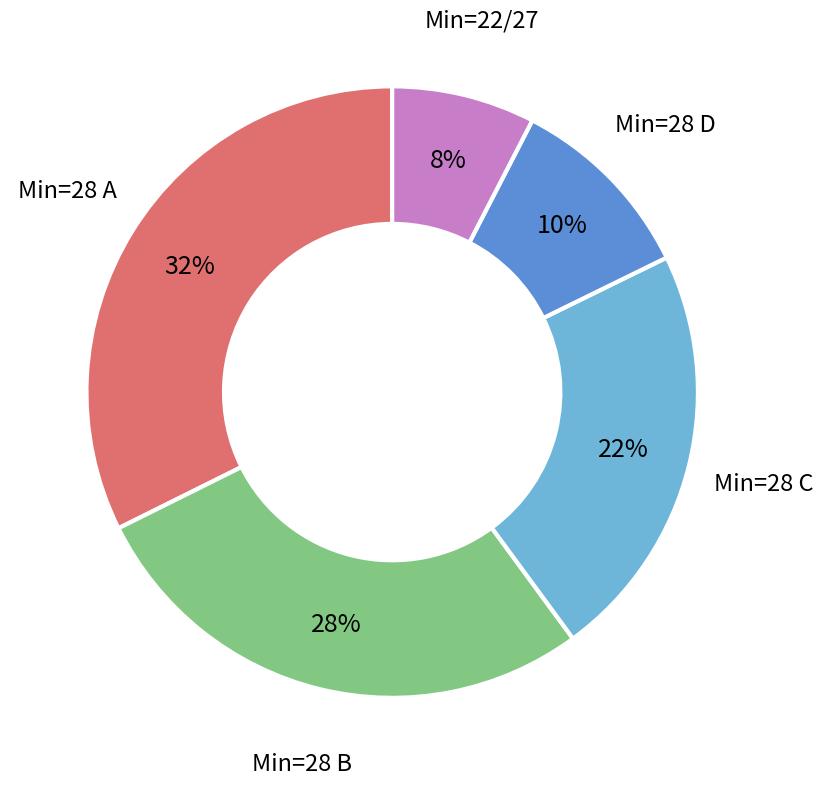

To the nearest percent, what portion does Min=28 C represent?

22%